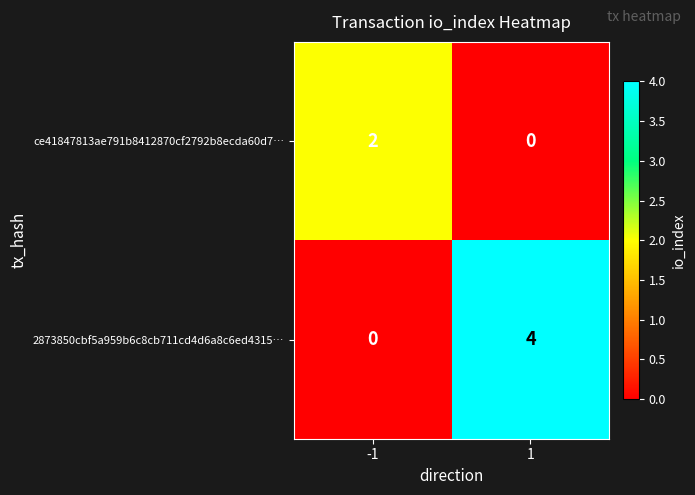

What is the greatest value displayed?

4